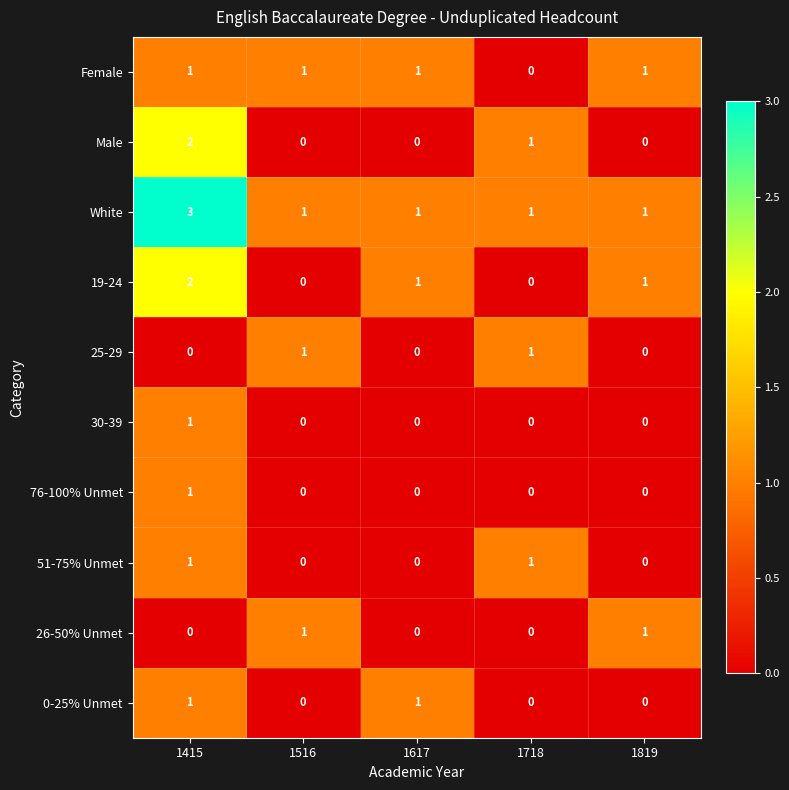

What is the total value across all series at 1819?

4